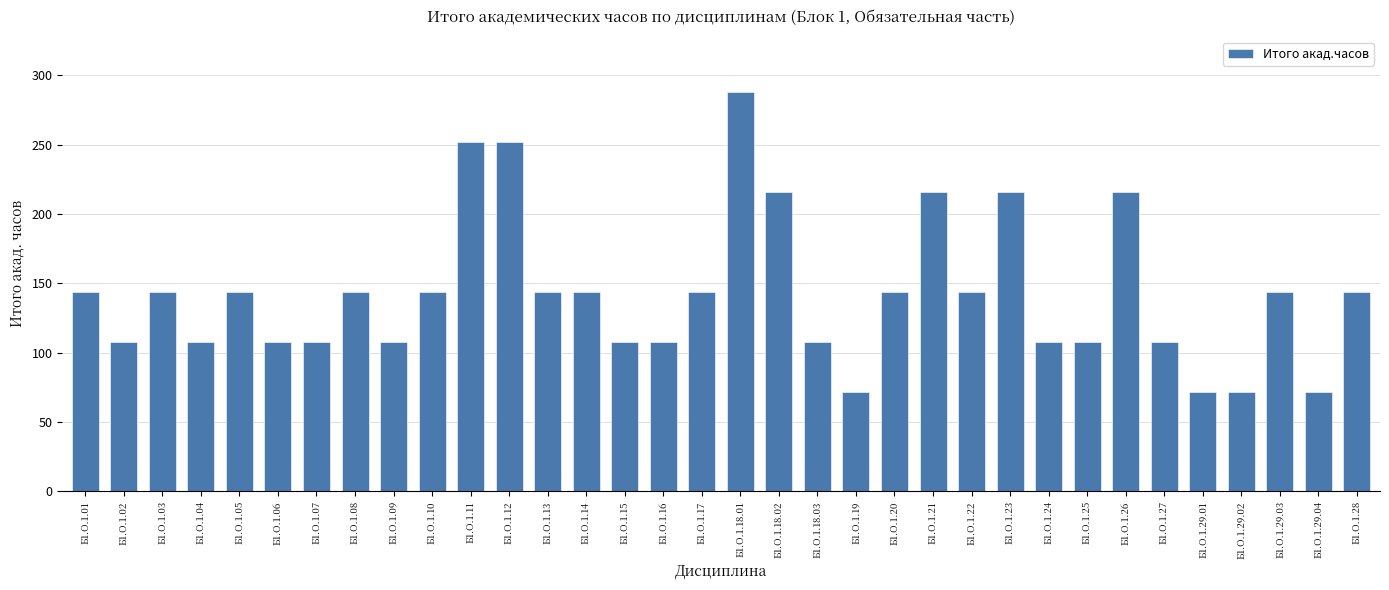

What is the average value?

143